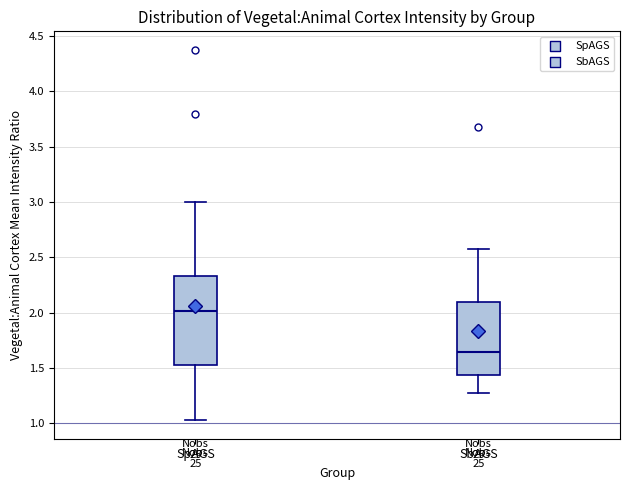

Reading left to right, transcribe this box plot: for each box, give where its median line is, the range the box spans, and where its two whiskers end, as read against the y-axis. The values are not printed on the chart, so give them approximately, as read against the axis.

SpAGS: median 2.00, box 1.55 to 2.35, whiskers 1.05 to 3.00
SbAGS: median 1.65, box 1.45 to 2.10, whiskers 1.25 to 2.55